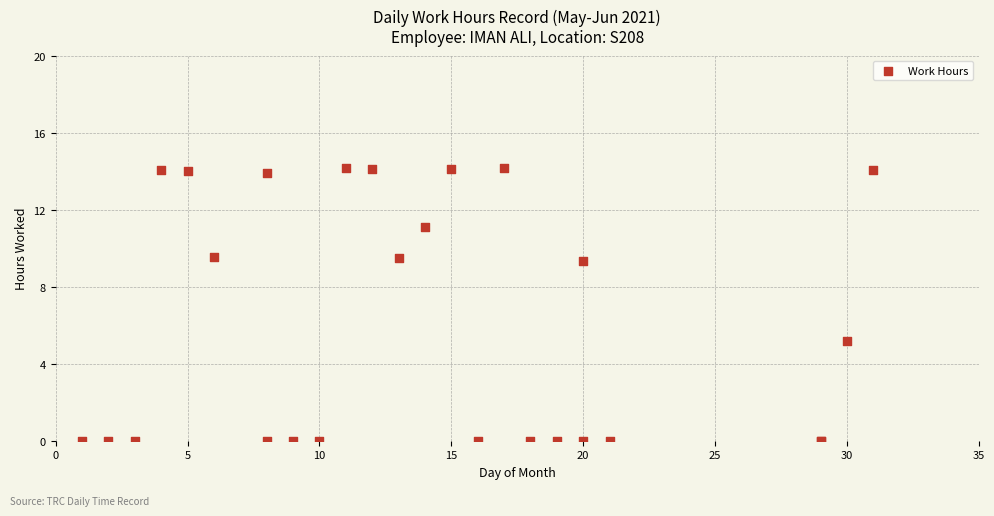

What Y value in the scatter plot is closest to 7?

5.2